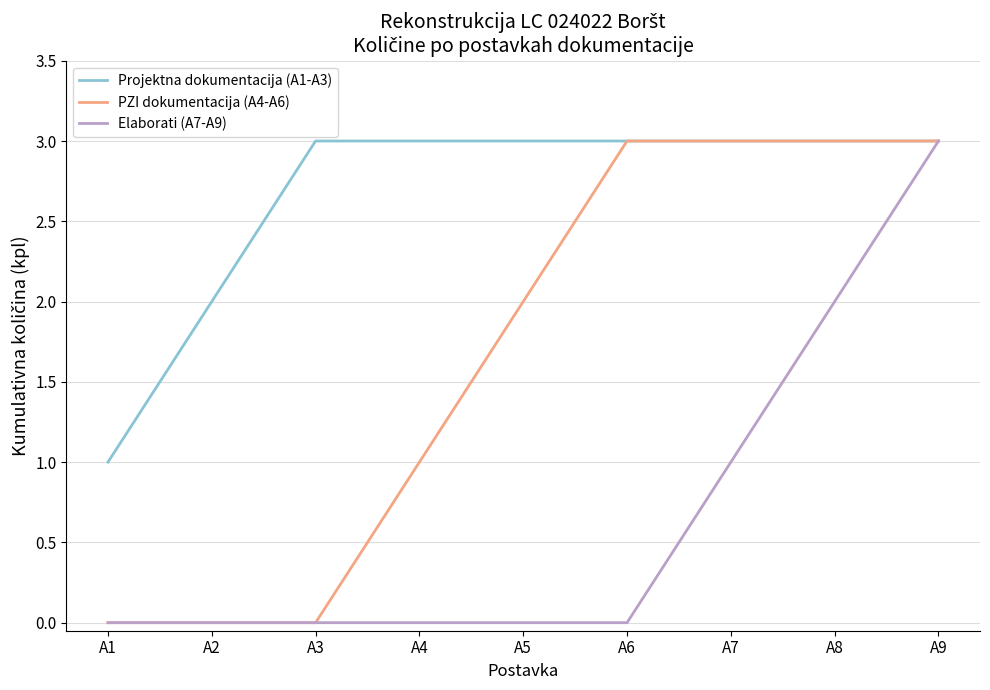

Where is PZI dokumentacija (A4-A6) nearest to the value 1?

A4